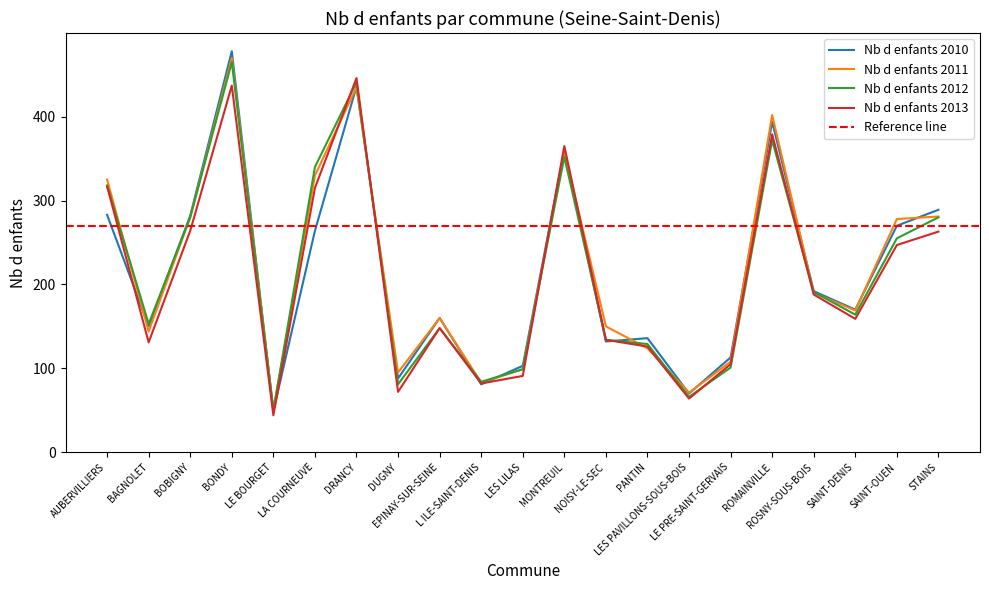

Reading left to right, what are all the values shown in this chart?

Nb d enfants 2010: 283	150	282	478	49	264	436	88	160	81	103	360	132	136	70	113	394	192	170	270	289
Nb d enfants 2011: 325	144	280	470	50	330	435	95	160	83	99	358	150	124	71	108	402	190	169	278	281
Nb d enfants 2012: 318	153	280	465	50	340	441	81	148	84	99	352	134	129	66	101	372	191	164	255	280
Nb d enfants 2013: 317	131	264	437	44	315	446	72	148	82	91	365	134	126	64	105	379	188	159	247	263